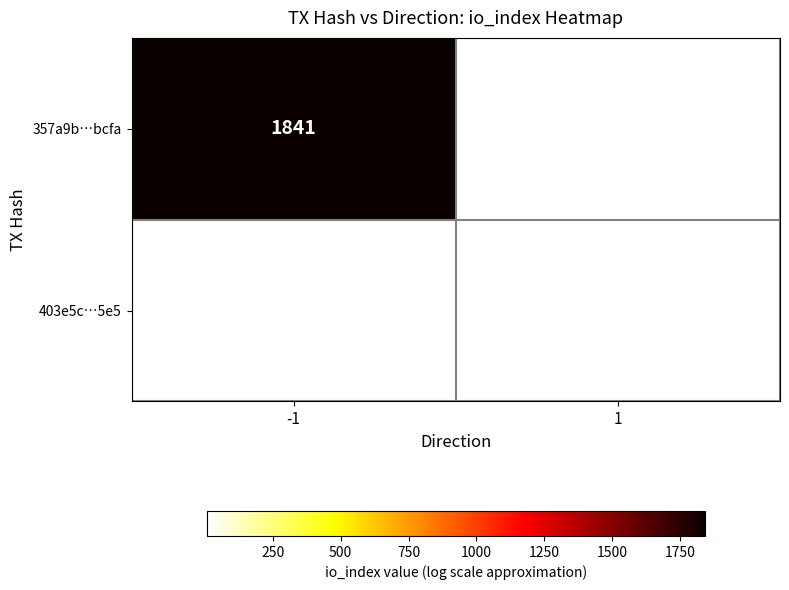

Is the value of 357a9b…bcfa at -1 greater than the value of 403e5c…5e5 at 1?

Yes